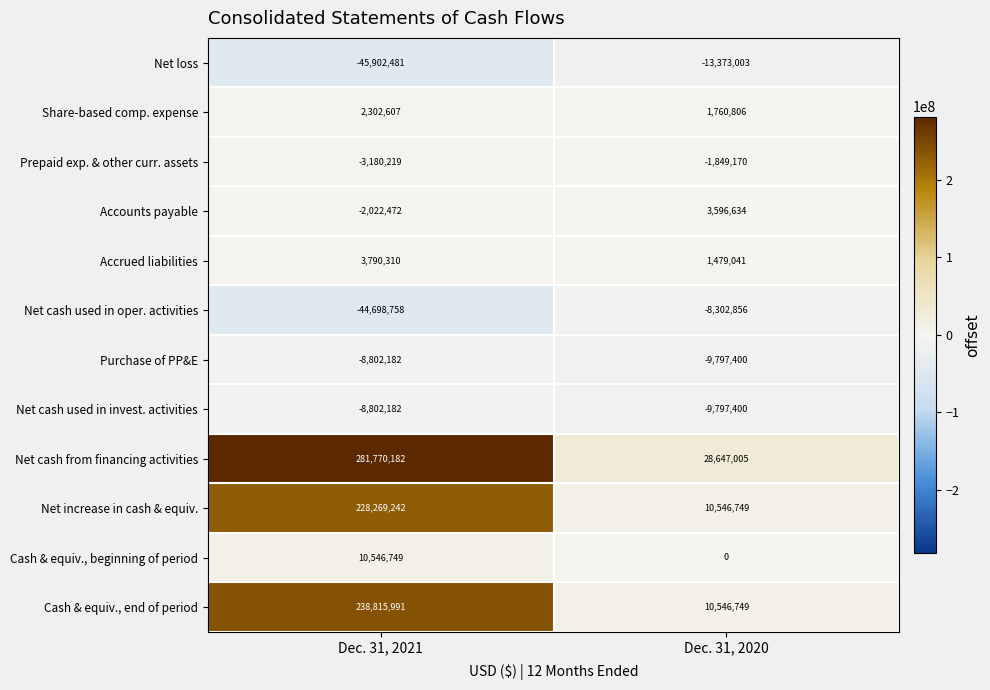

Which label corresponds to the largest value in the chart?

Dec. 31, 2021